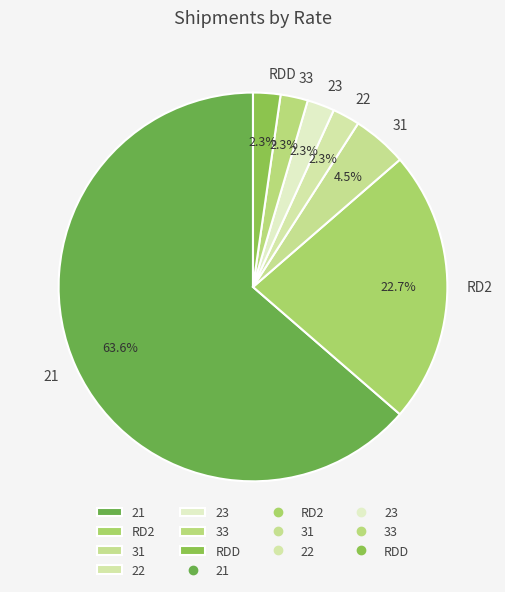

What portion of the pie excludes 23?

97.7%